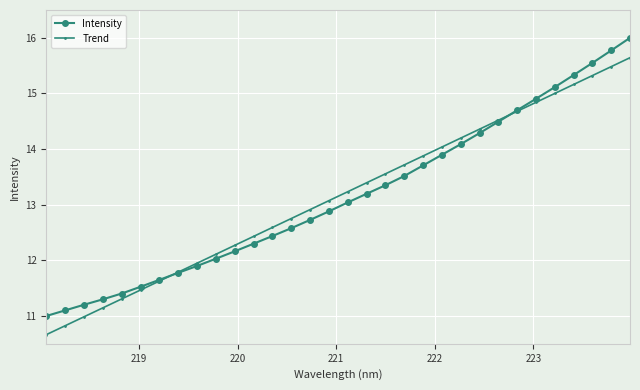

Which series has the largest range (max minus min)?

Intensity